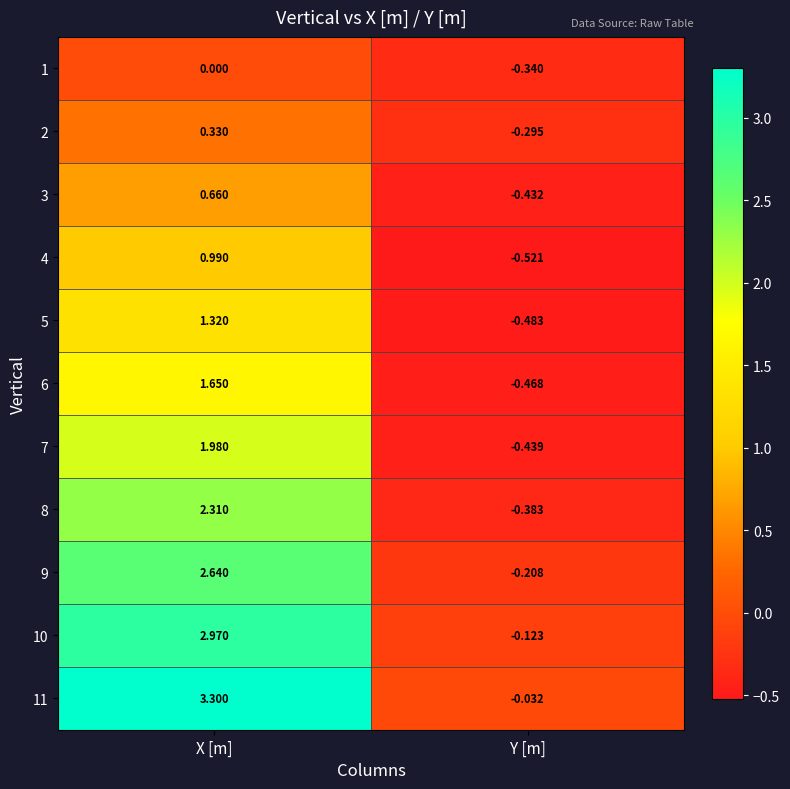

Rank the categories by 10 value from highest to lowest.

X [m], Y [m]